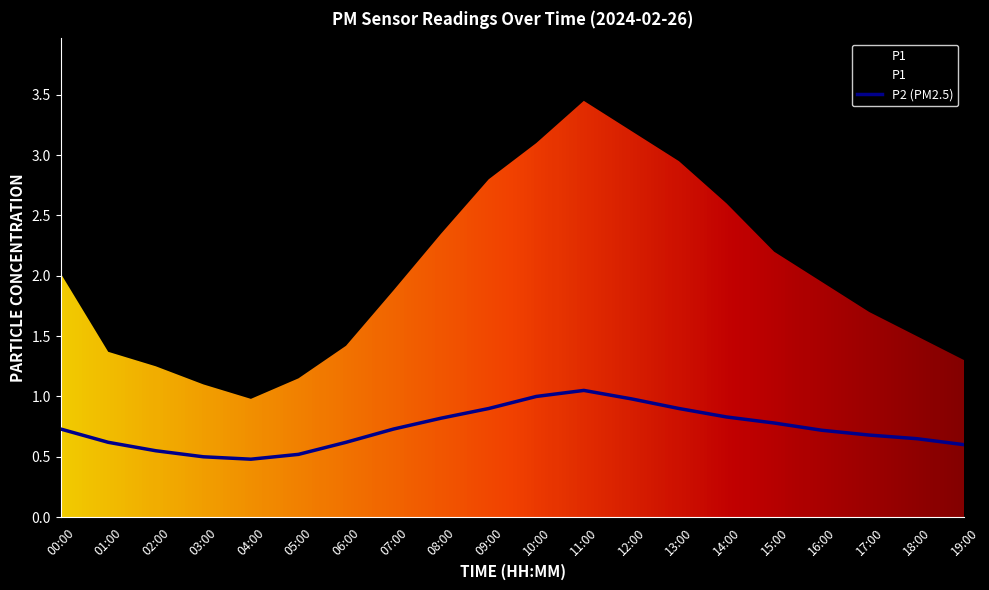

How many points are higher than both their immediate neighbors (excluding endpoints)?

1